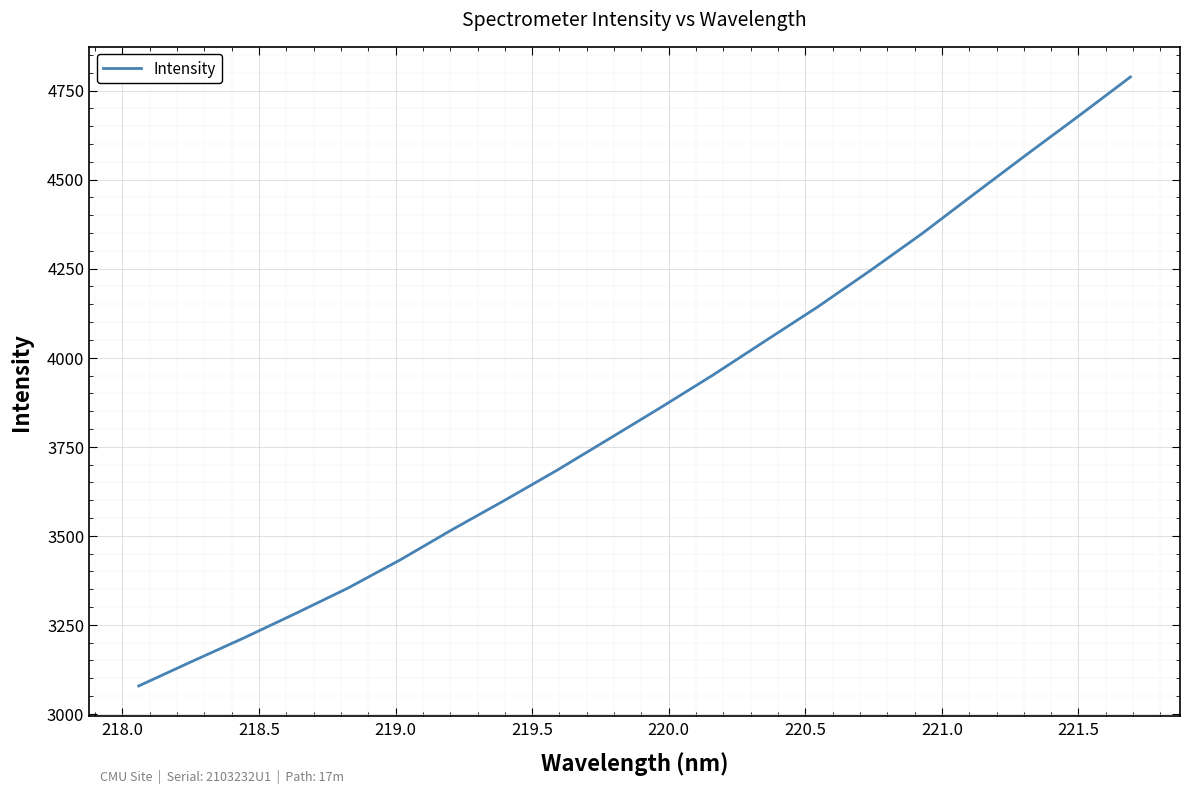

What is the difference between the second highest and second lowest values?

1531.7